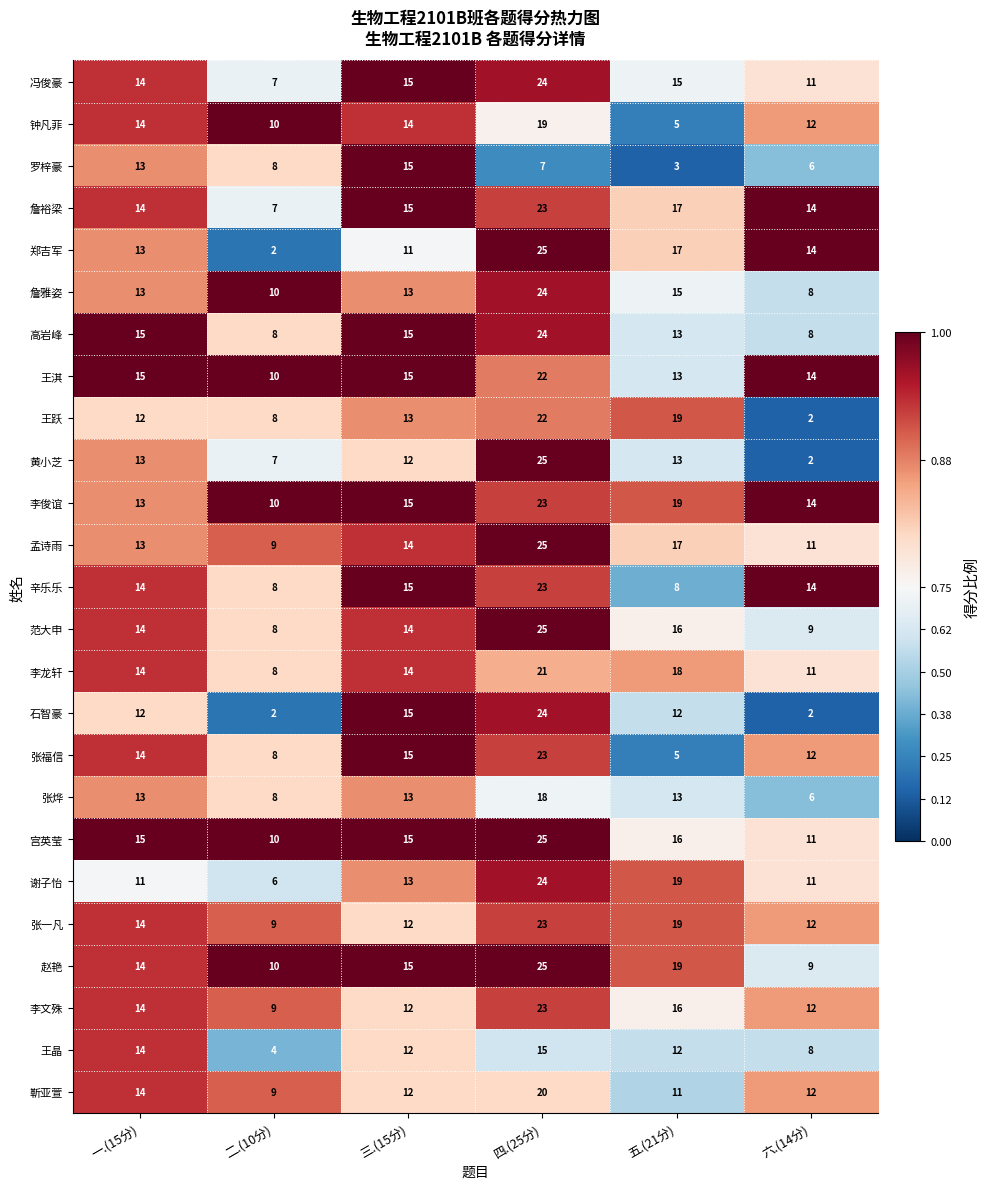

Rank the categories by 罗梓豪 value from lowest to highest.

五.(21分), 六.(14分), 四.(25分), 二.(10分), 一.(15分), 三.(15分)